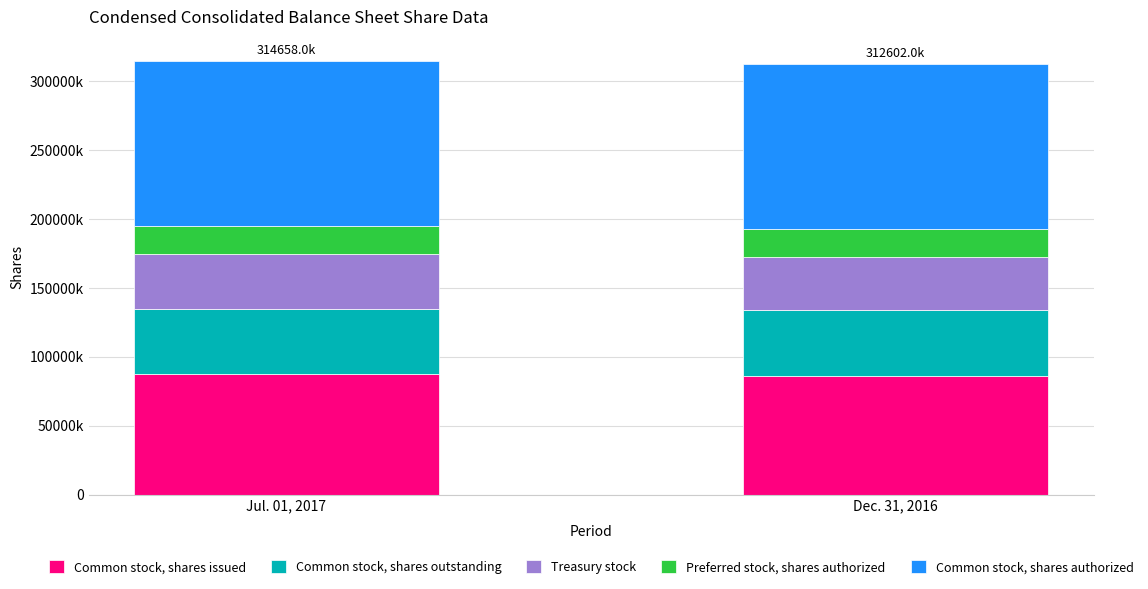

Are the bars grouped side by side (vs. stacked)?

No